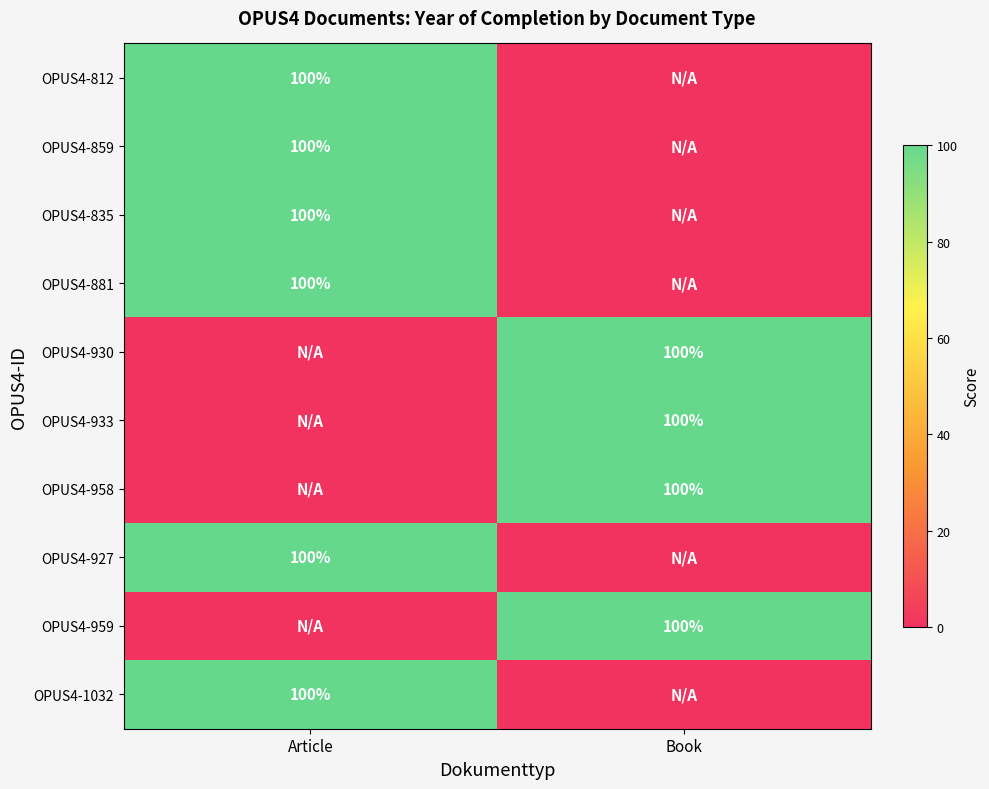

The OPUS4-812 series shows 100 at Article. True or false?

True